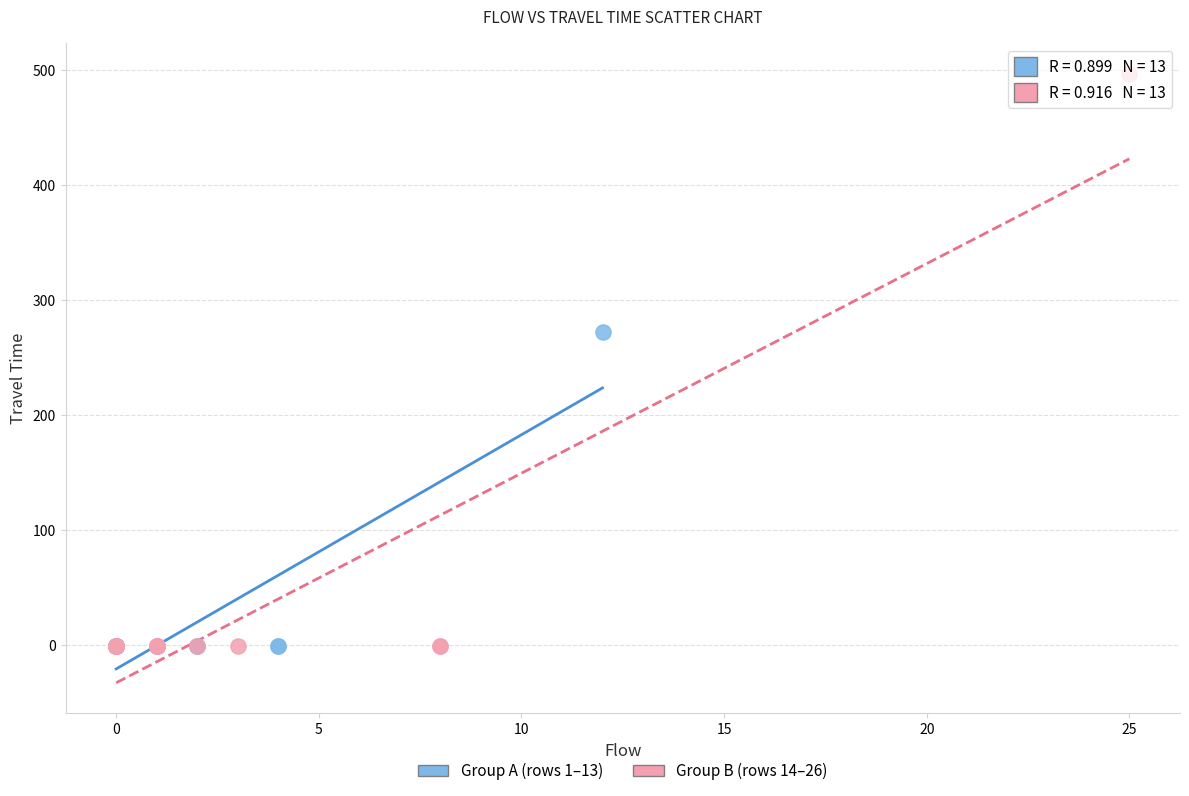

Which series reaches the maximum Y coordinate?

Group B (rows 14–26)